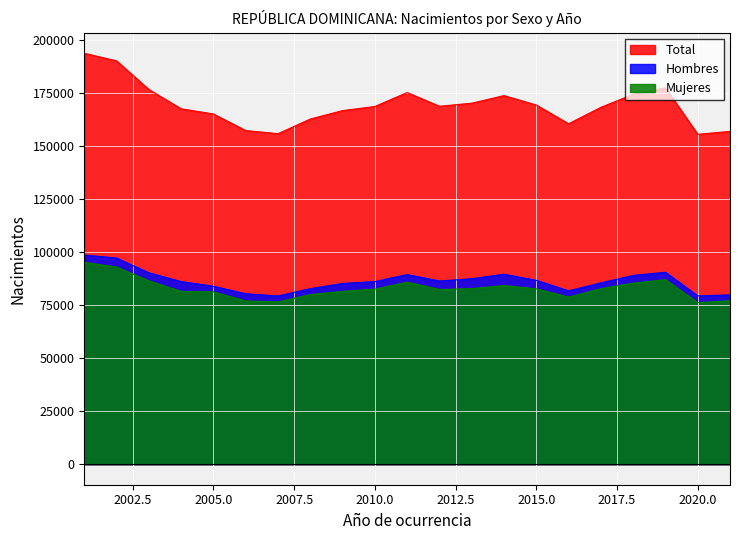

Does the chart display data point markers on the line(s)?

No